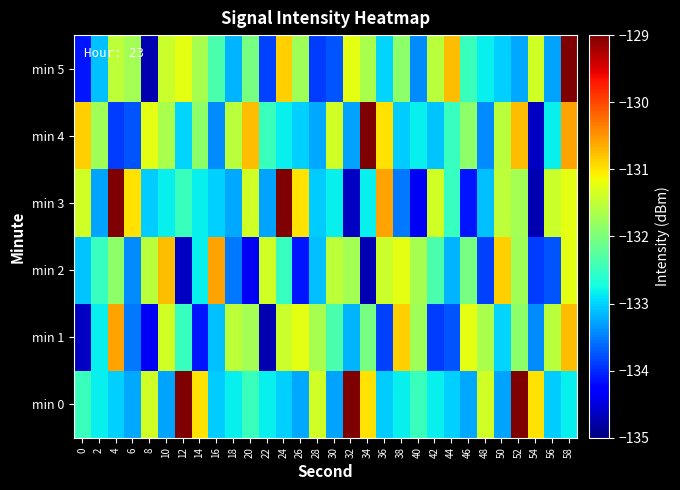

Which category has the highest value across all series?

12